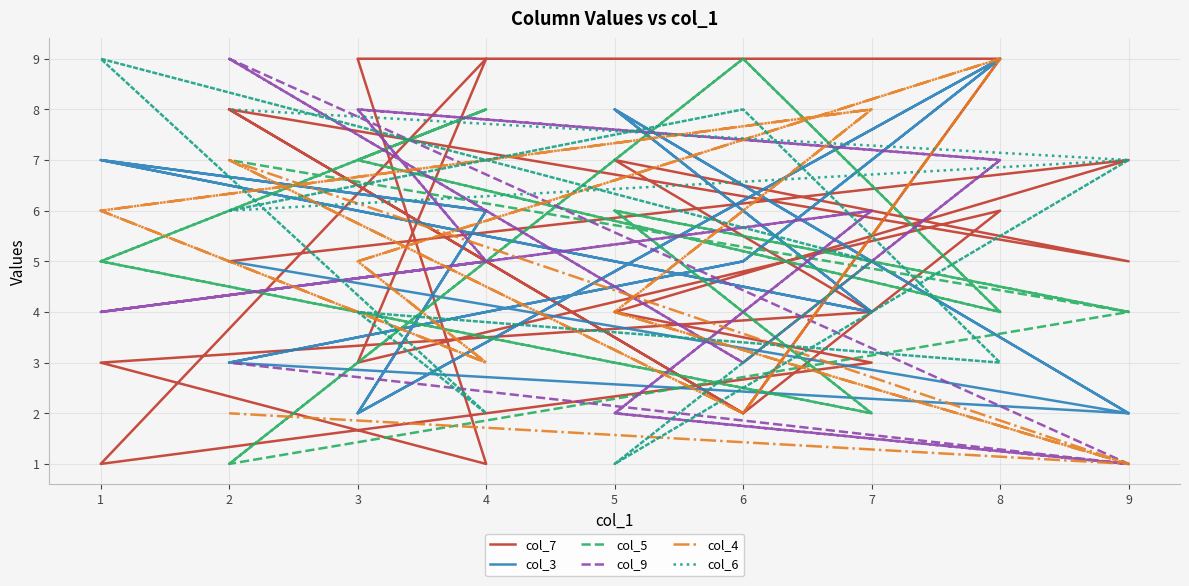

What is the value of the col_9 point at the 7th from the left?

6